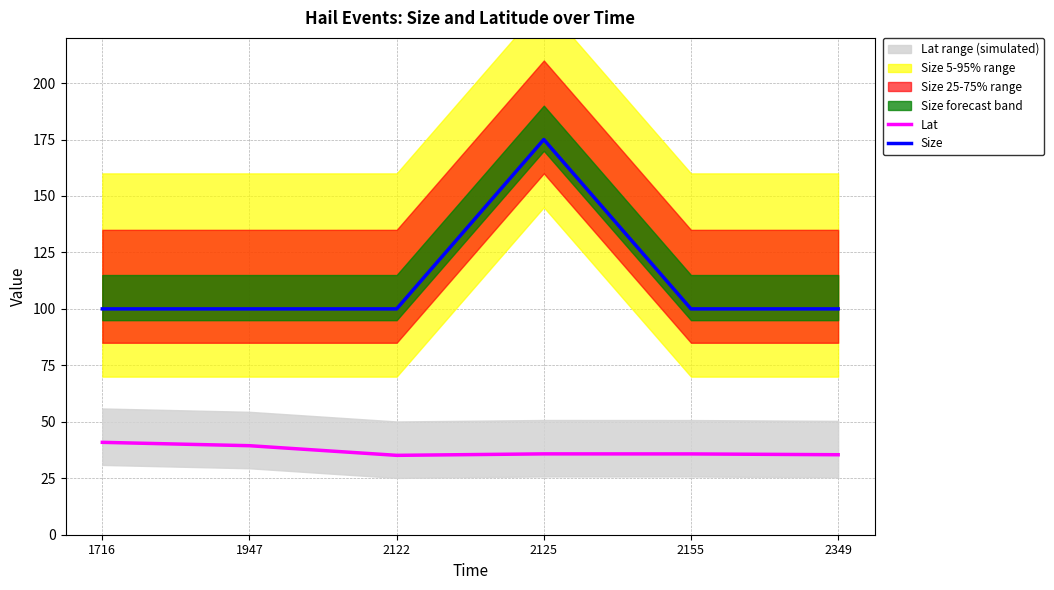

At which category is the sum across all series the highest?

2125